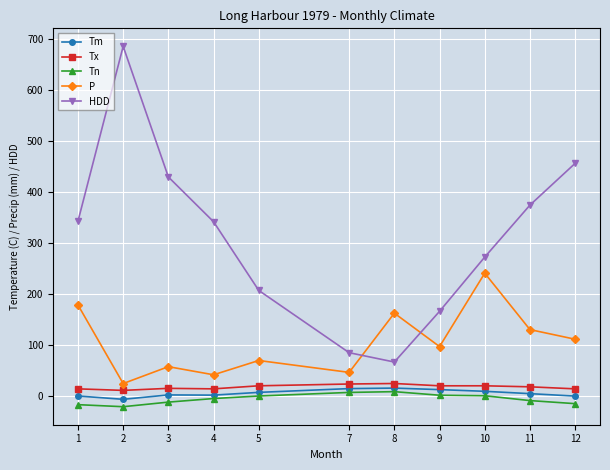

What is the value of the Tn point at the 9th from the left?

0.5